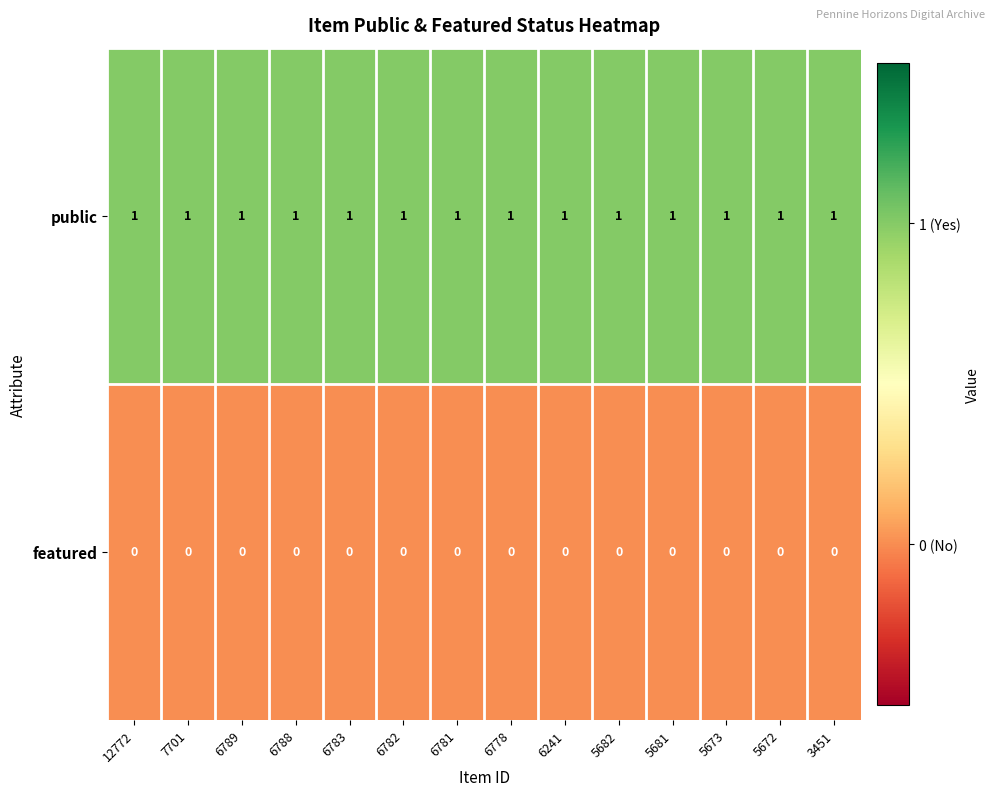

List the series in order of their peak value, lowest first.

featured, public